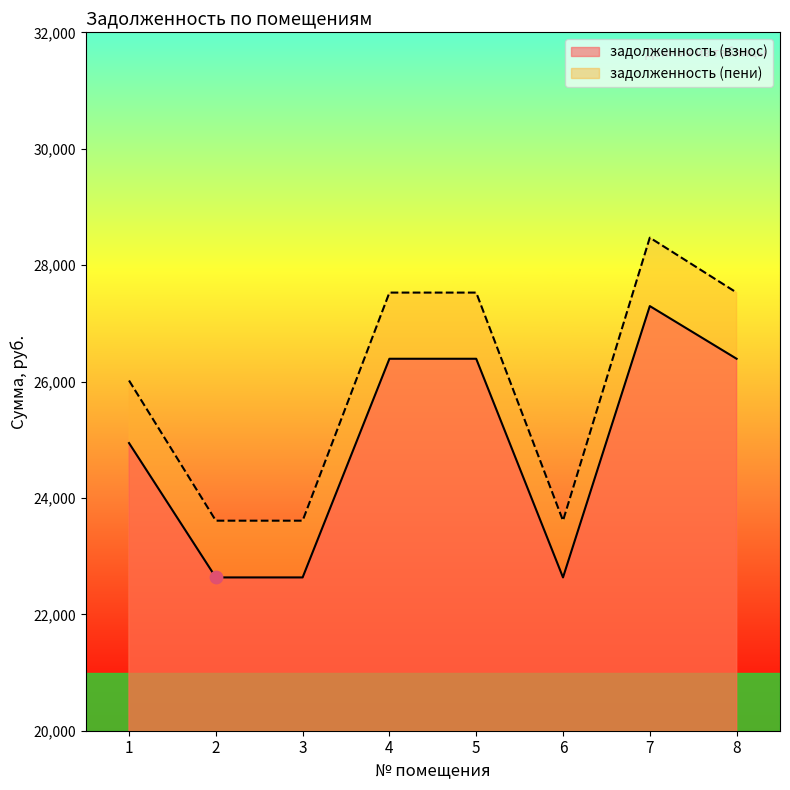

At how many categories does at least one series exceed 25419?

5